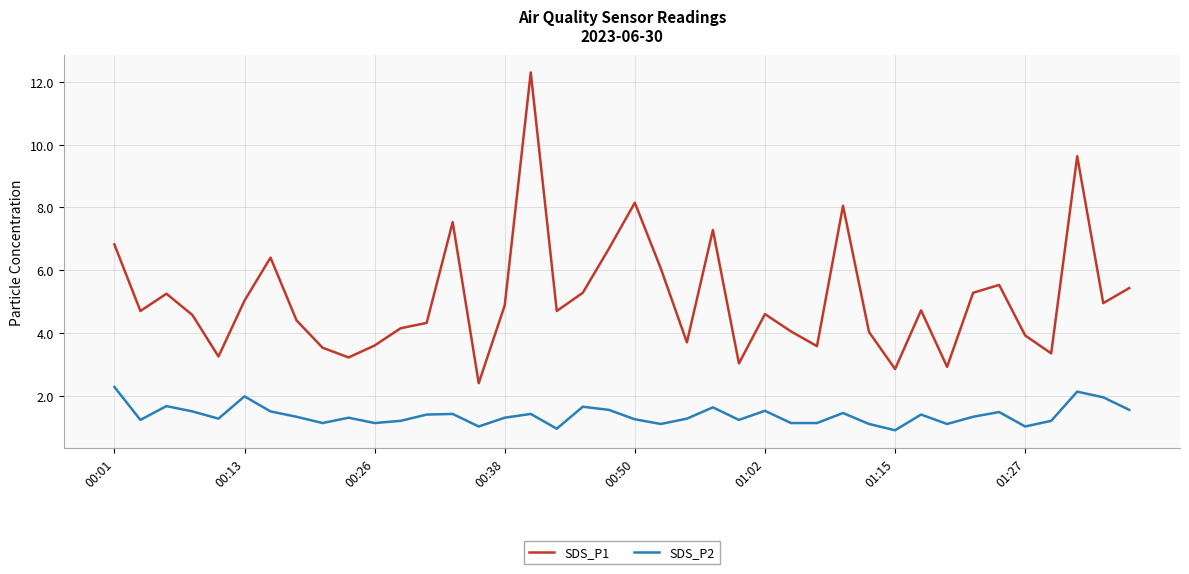

What is the difference between the second highest and minimum values in the SDS_P1 series?

7.2